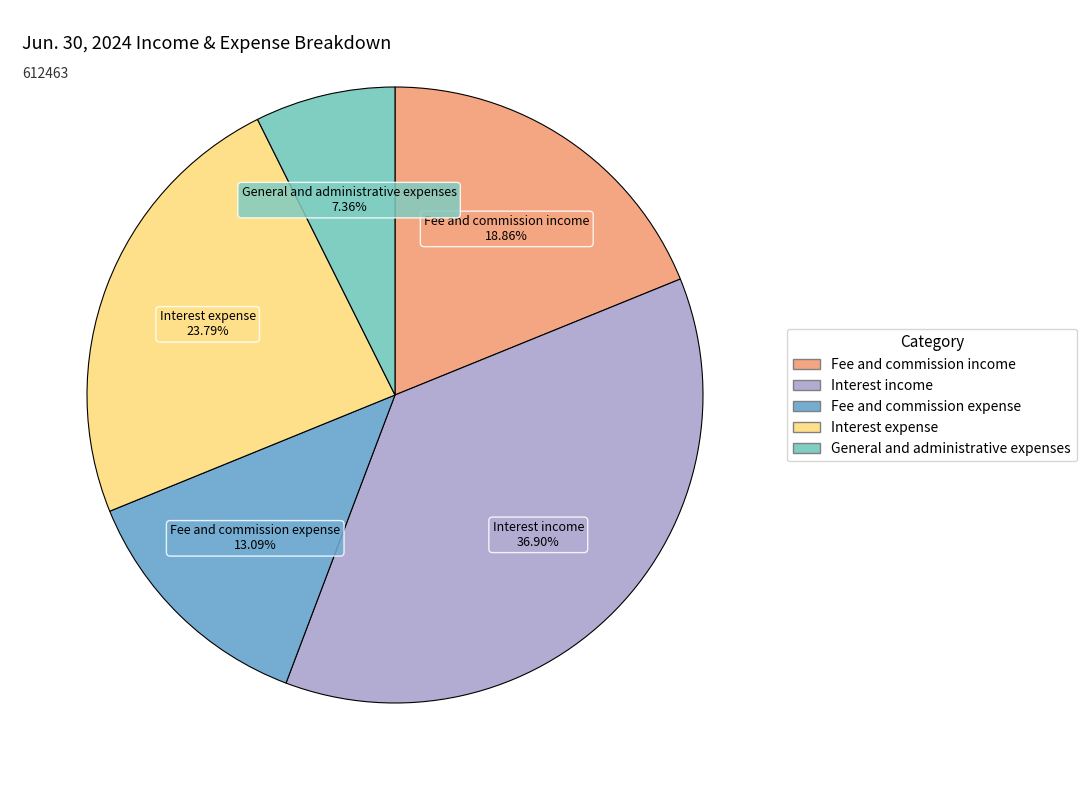

Is it true that Fee and commission expense is 1% of the pie?

False